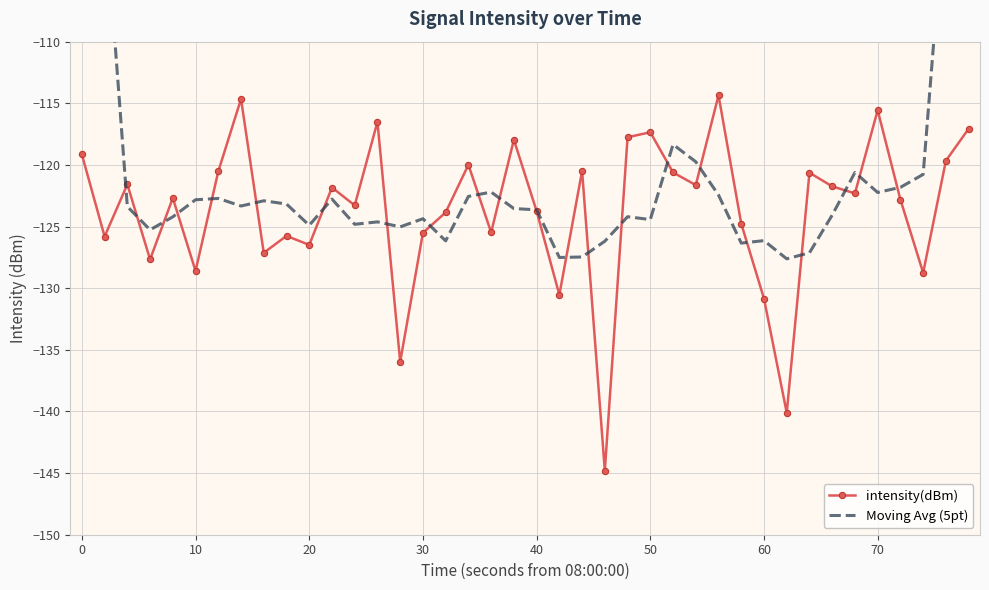

True or false: intensity(dBm) has more than 0 interior local peaks.

True